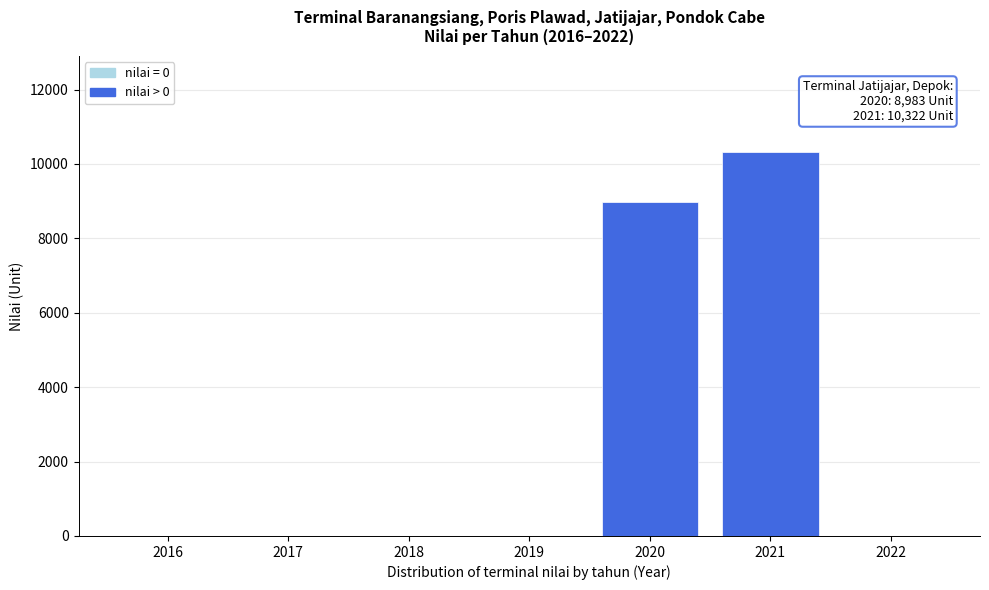

Reading left to right, extract all data points from this chart.

2016=0	2017=0	2018=0	2019=0	2020=8983	2021=10322	2022=0